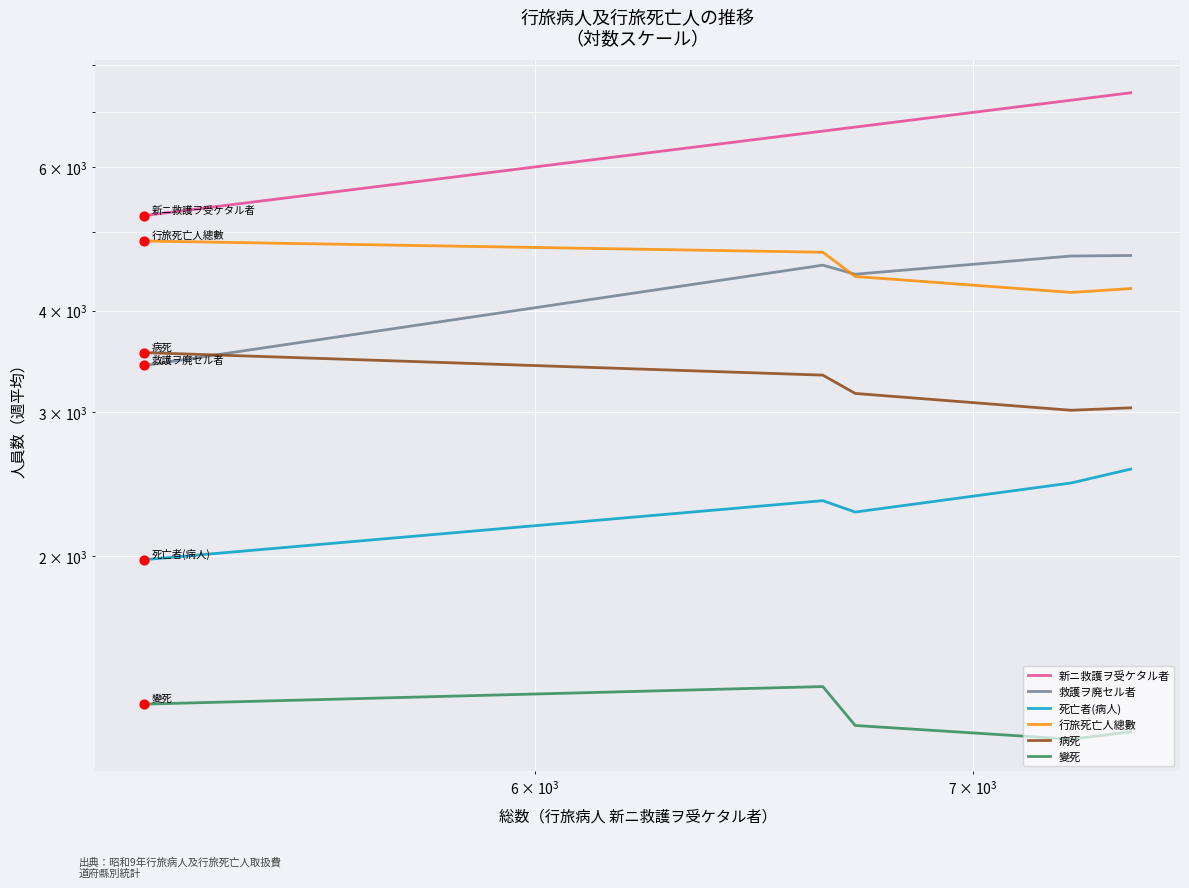

Which series contains the lowest Y value?

變死